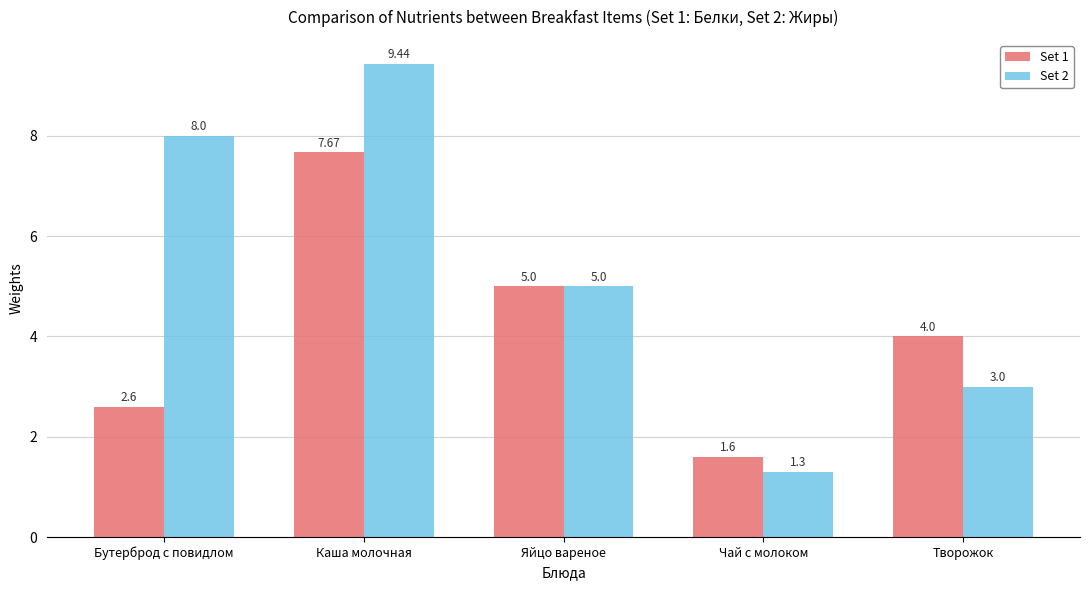

List the series in order of their overall mean, highest first.

Set 2, Set 1